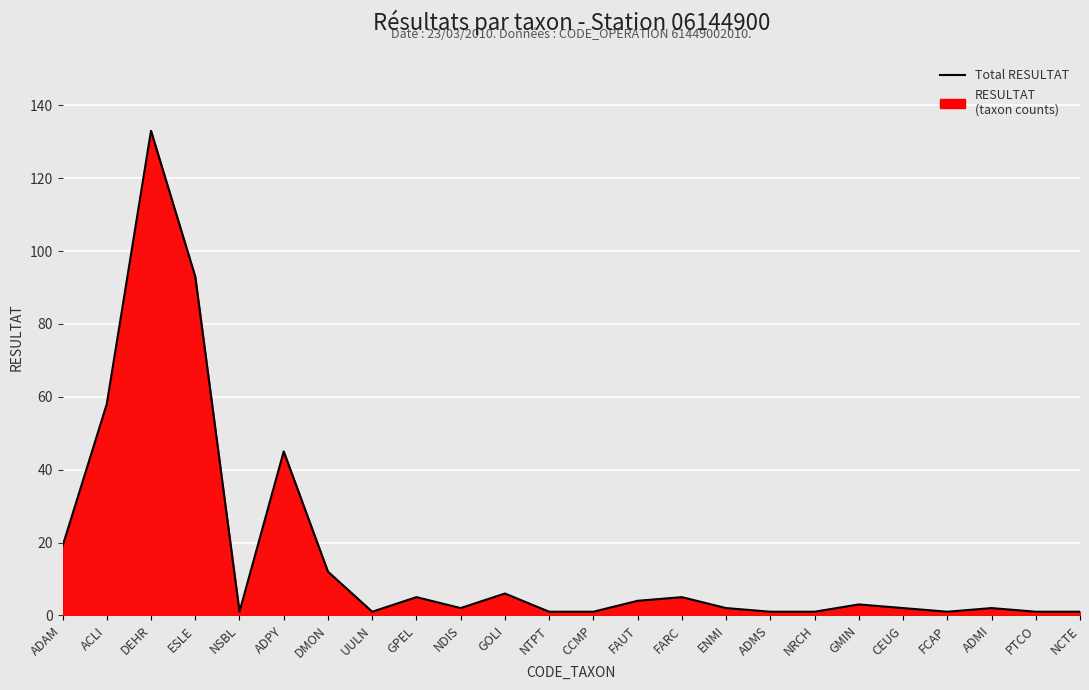

Reading left to right, extract all data points from this chart.

19	58	133	93	1	45	12	1	5	2	6	1	1	4	5	2	1	1	3	2	1	2	1	1